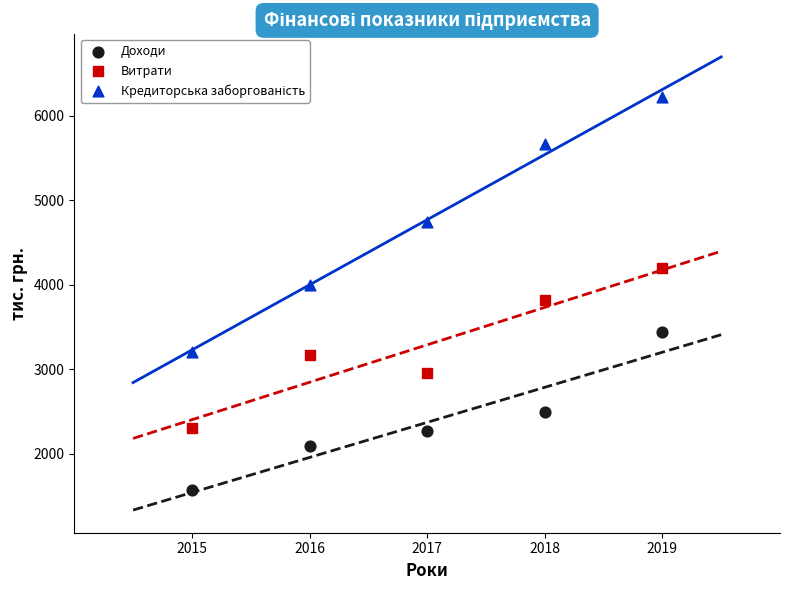

Across all data points, what is the range of X values (max minus min)?

4.0